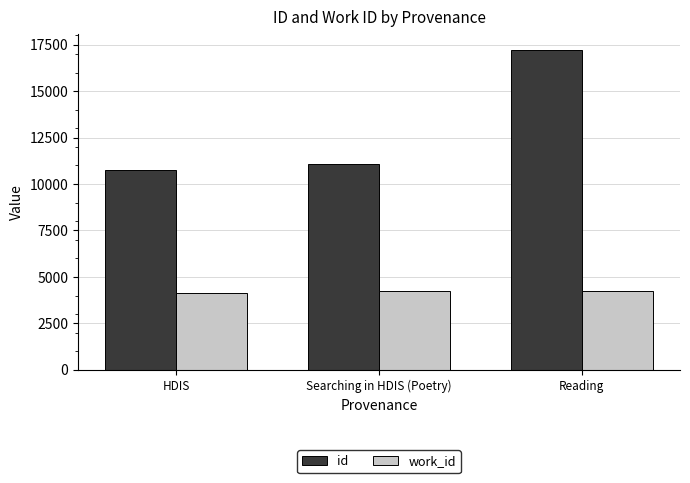

What is the label of the 1st bar from the right?

Reading